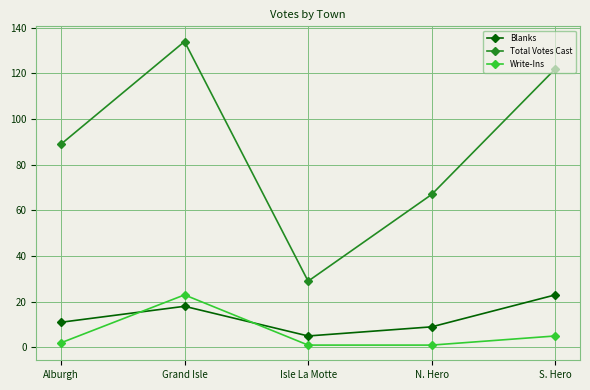

In Total Votes Cast, how many points are lower than both neighbors (excluding endpoints)?

1